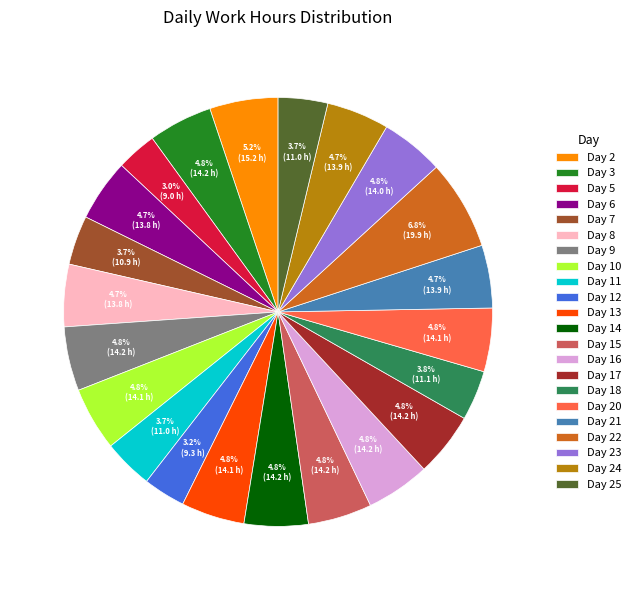

Is it true that Day 9 is 16% of the pie?

False